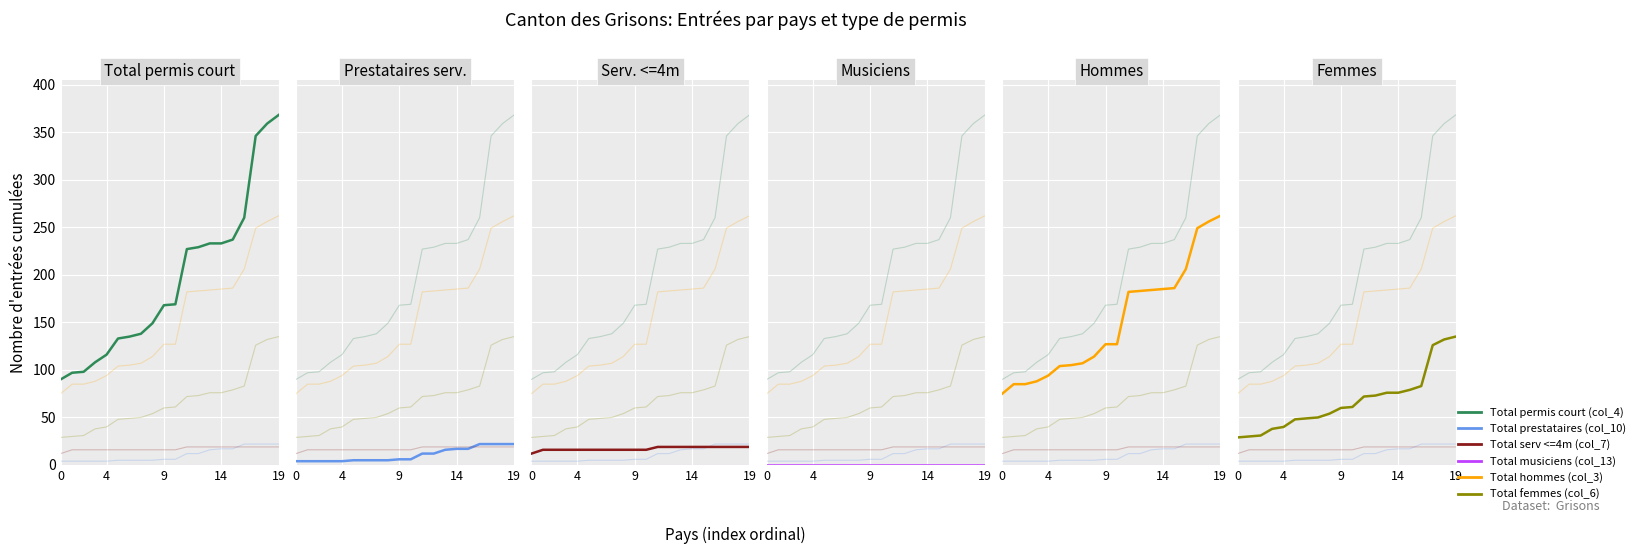

Between 18 and 8, which is larger?

18